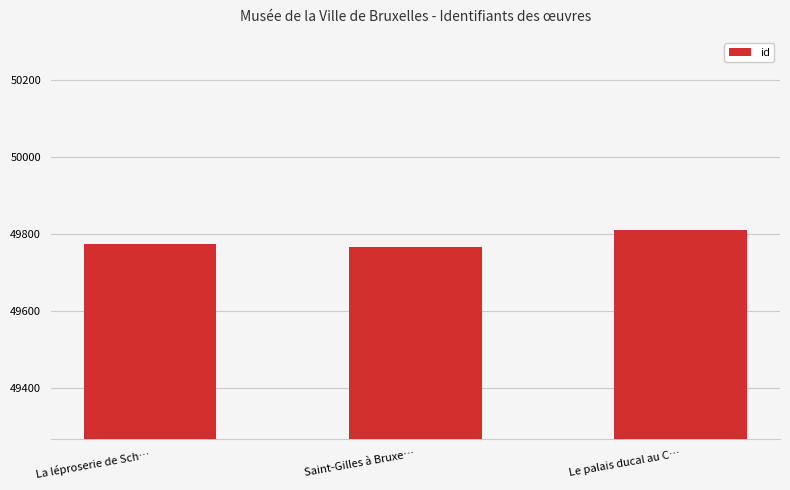

How many data points does each series have?

3